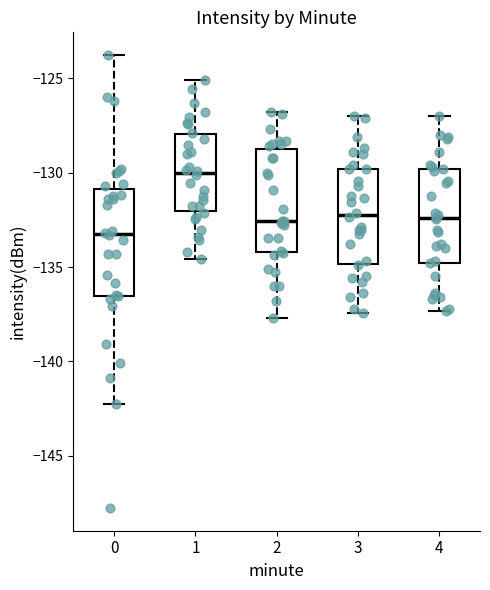

Reading left to right, transcribe this box plot: for each box, give where its median line is, the range the box spans, and where its two whiskers end, as read against the y-axis. The values are not printed on the chart, so give them approximately, as read against the axis.

0: median -133.0, box -136.5 to -131.0, whiskers -142.5 to -124.0
1: median -130.0, box -132.0 to -128.0, whiskers -134.5 to -125.0
2: median -132.5, box -134.0 to -128.5, whiskers -137.5 to -127.0
3: median -132.0, box -135.0 to -130.0, whiskers -137.5 to -127.0
4: median -132.5, box -135.0 to -130.0, whiskers -137.5 to -127.0